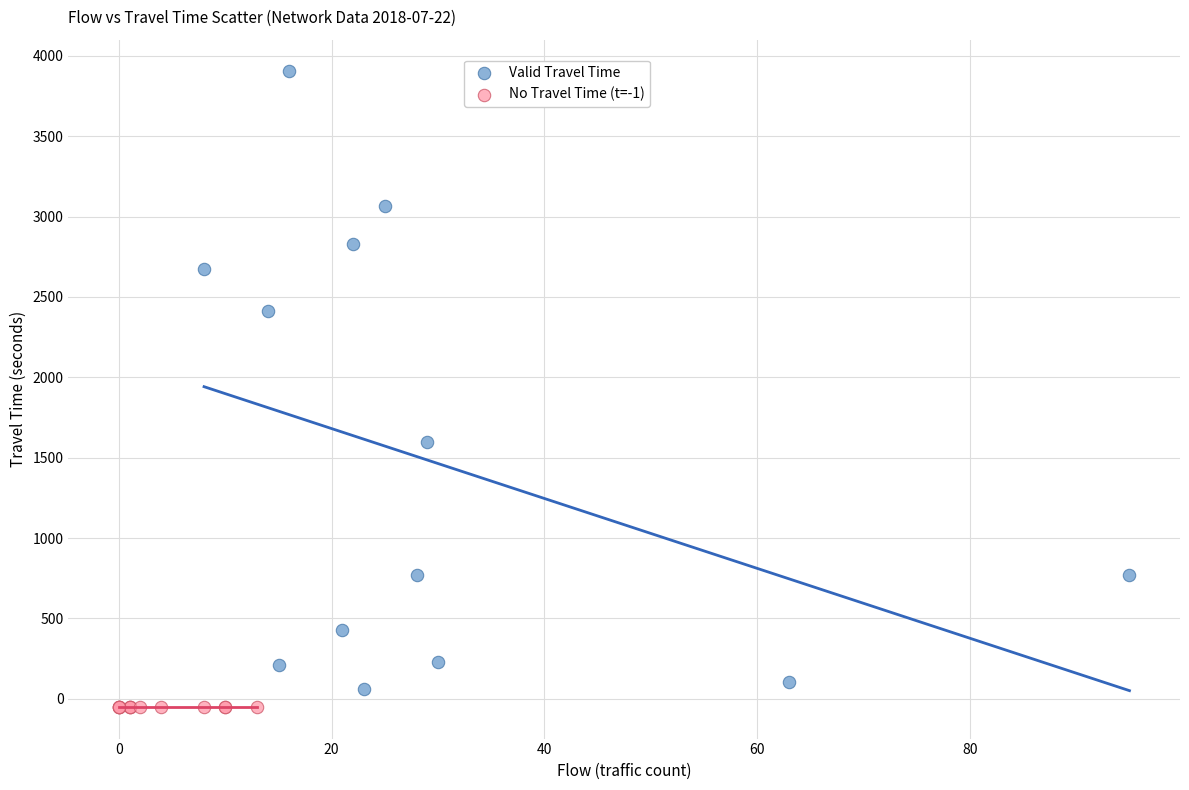

Which series reaches the maximum Y coordinate?

Valid Travel Time